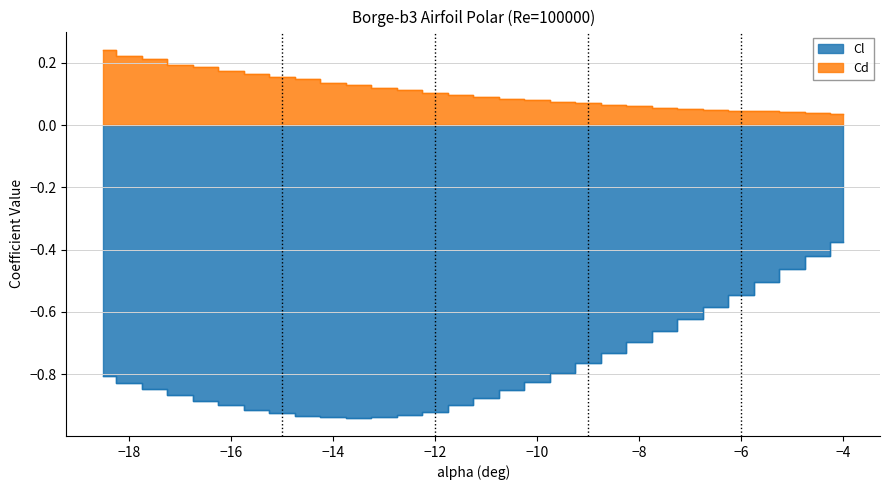

Which series has the widest spread of values?

Cl